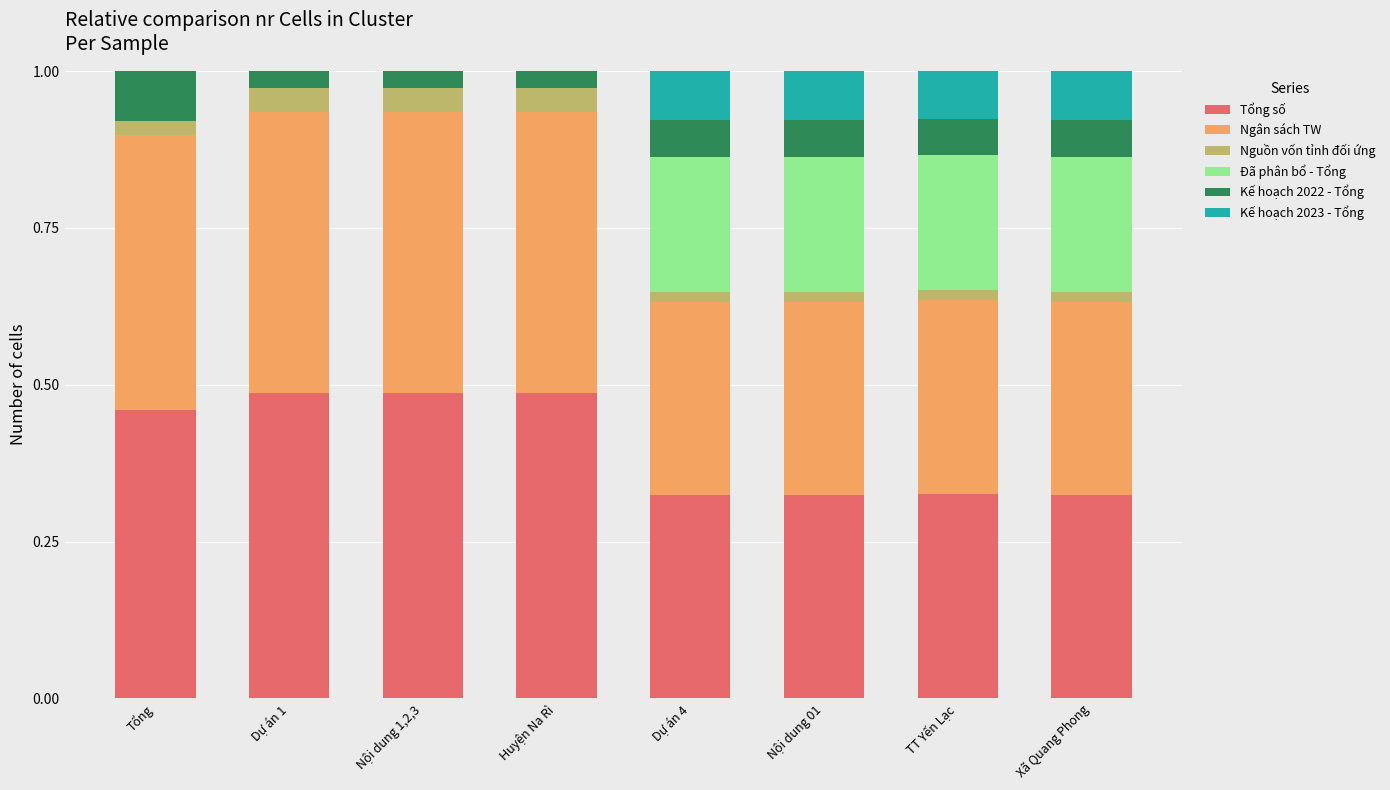

What are all the series names shown in the legend?

Tổng số, Ngân sách TW, Nguồn vốn tỉnh đối ứng, Đã phân bổ - Tổng, Kế hoạch 2022 - Tổng, Kế hoạch 2023 - Tổng